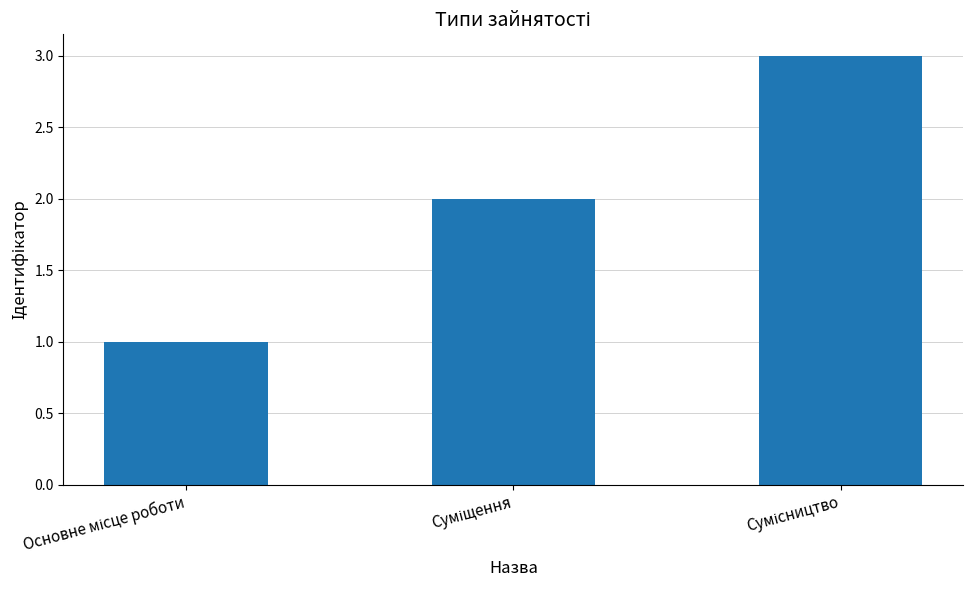

What is the sum of all values?

6